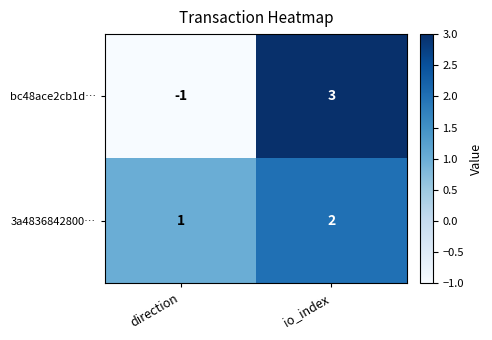

What is the spread (max minus min) of values at io_index?

1